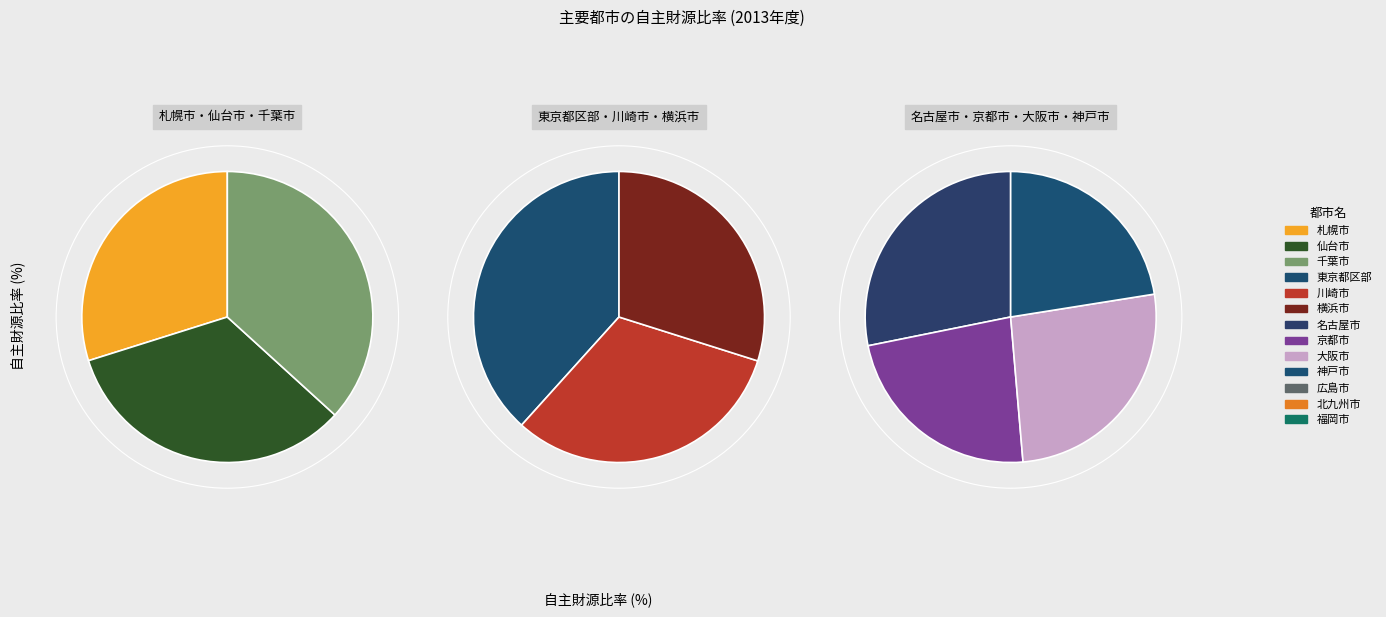

Which category has the smallest portion of the pie?

東京都区部